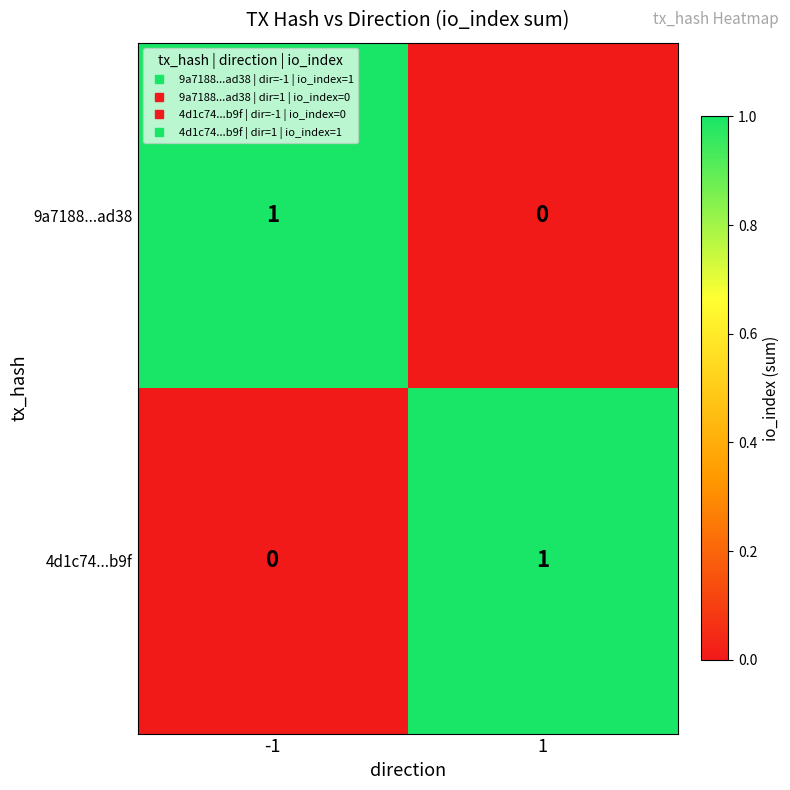

True or false: 4d1c74...b9f has a value of 1 at 1.

True